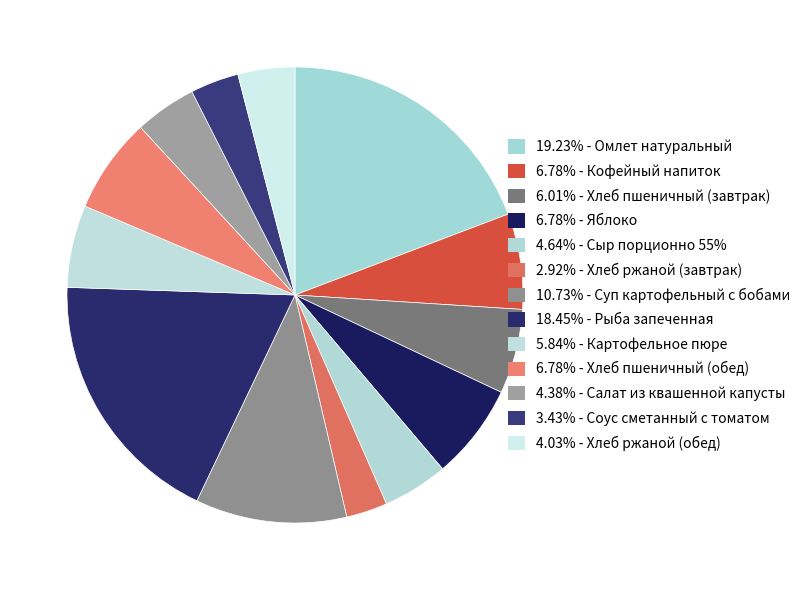

How many segments does this pie chart have?

13